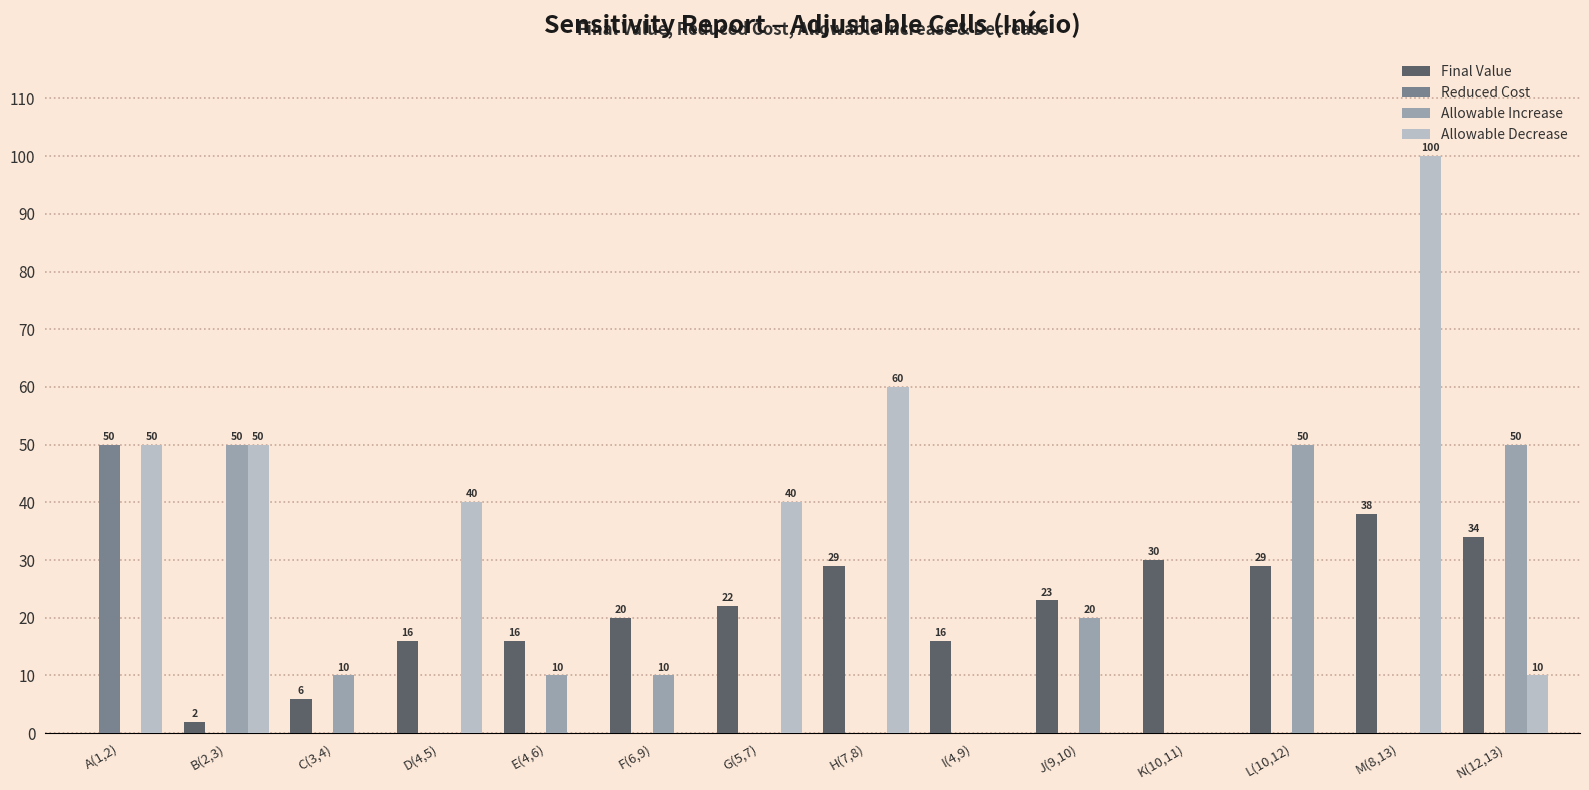

The Final Value series shows 10 at J(9,10). True or false?

False